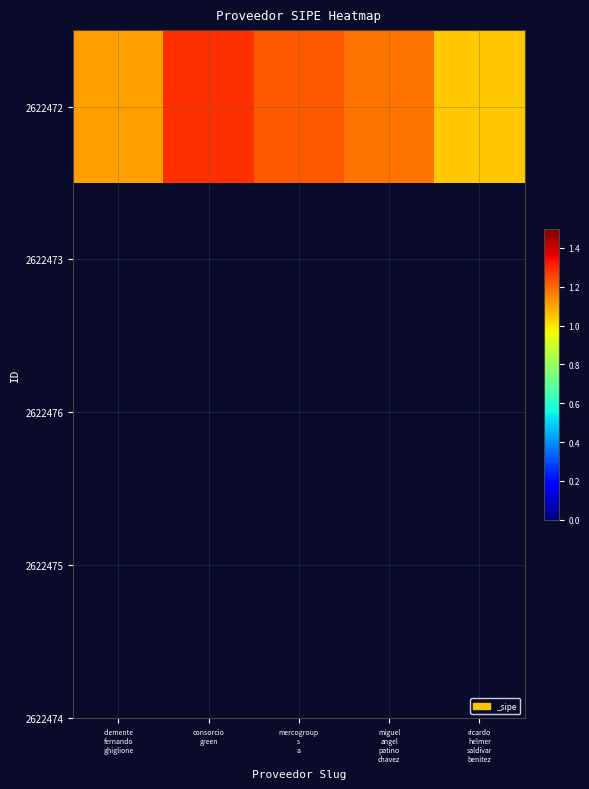

True or false: the data shows 1.2 at mercogroup
s
a.

True